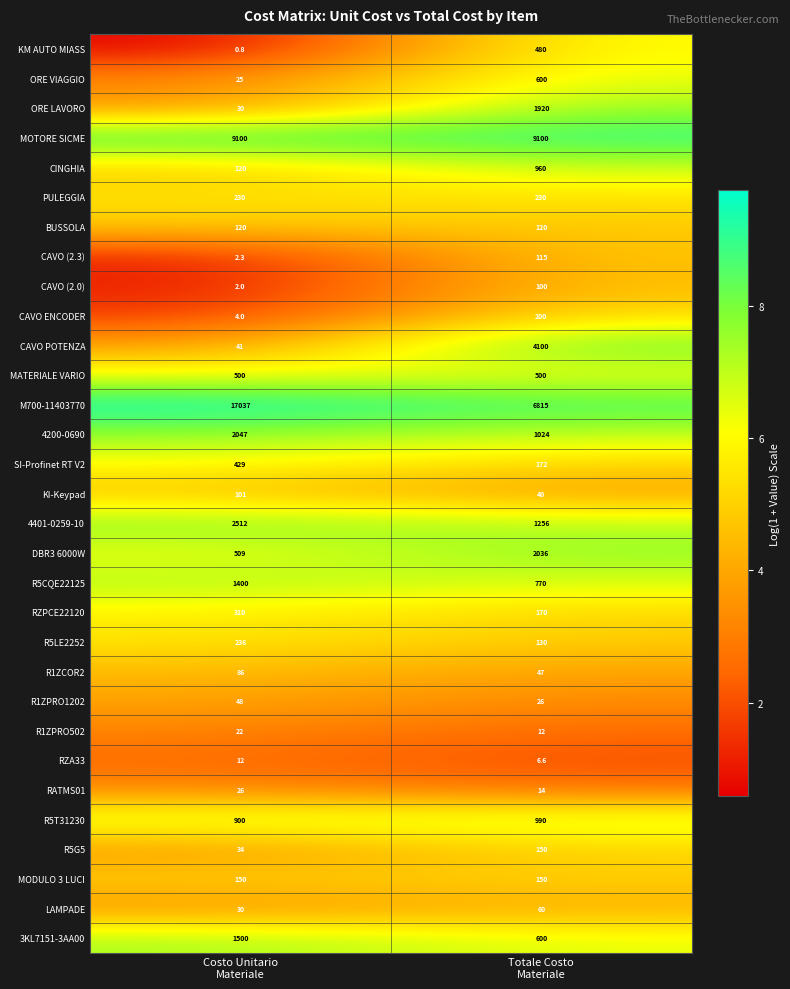

What is the difference between the maximum and minimum values in the RATMS01 series?

12.0